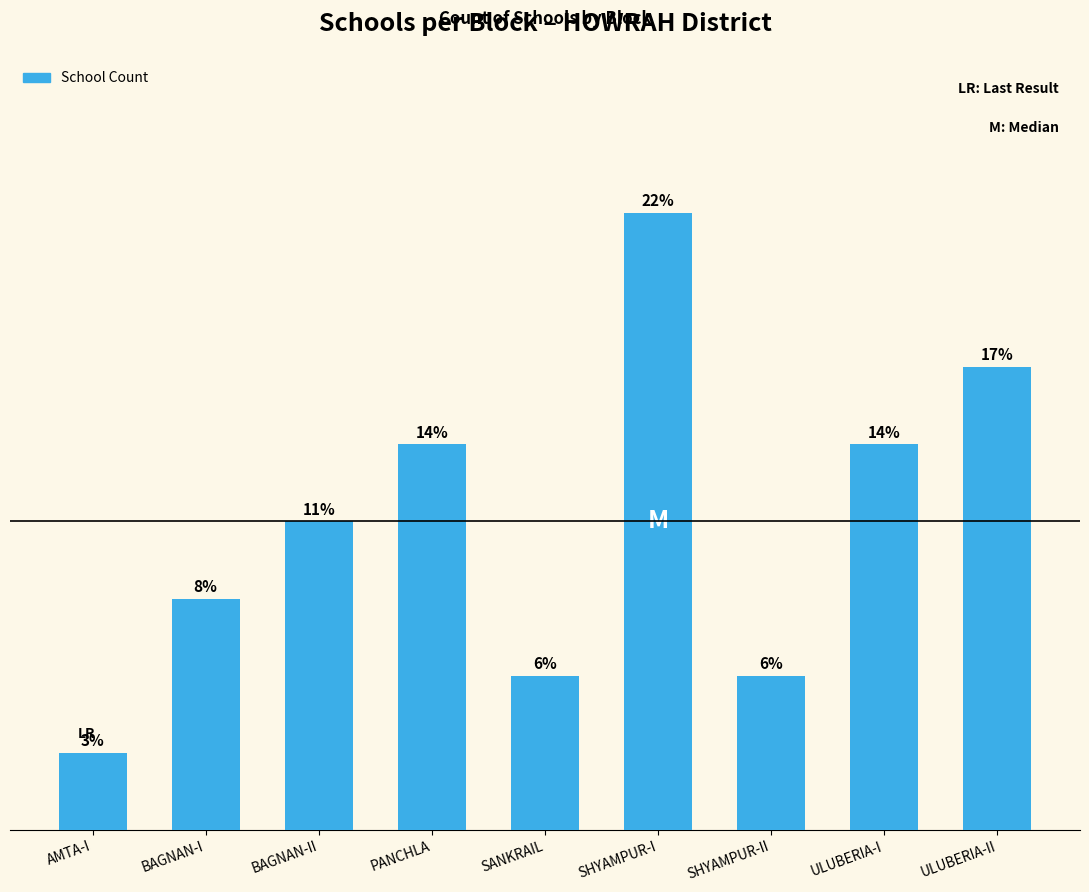

Are the bars horizontal?

No